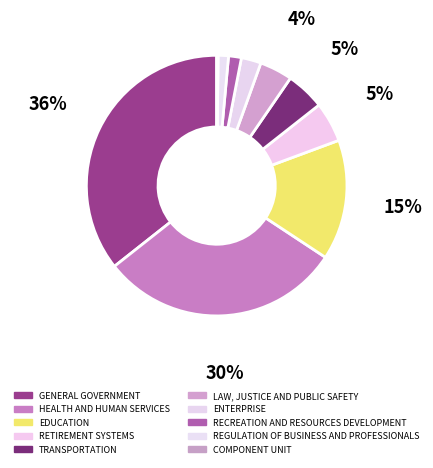

What percentage do TRANSPORTATION and ENTERPRISE together represent?

7.3%